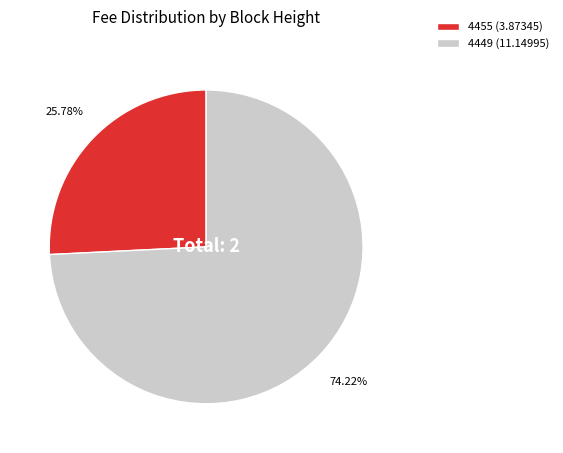

Does 4449 represent more than half of the total?

Yes